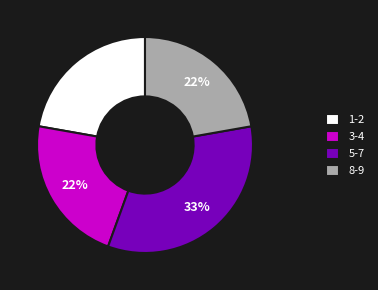

Does any single category account for the majority?

No